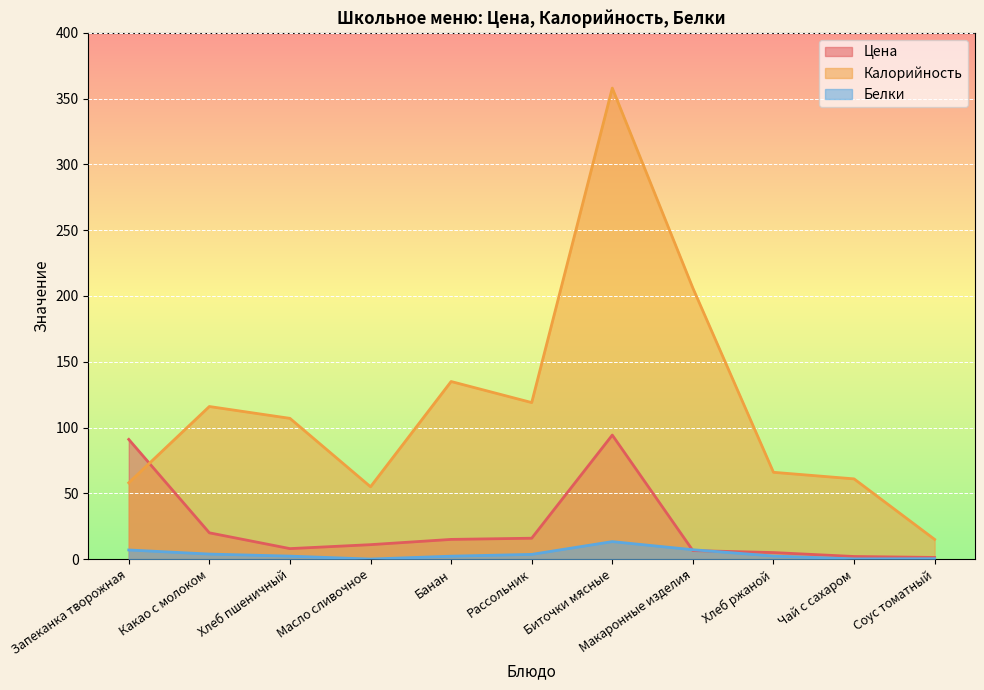

What is the difference between the maximum and minimum values in the Белки series?

13.3